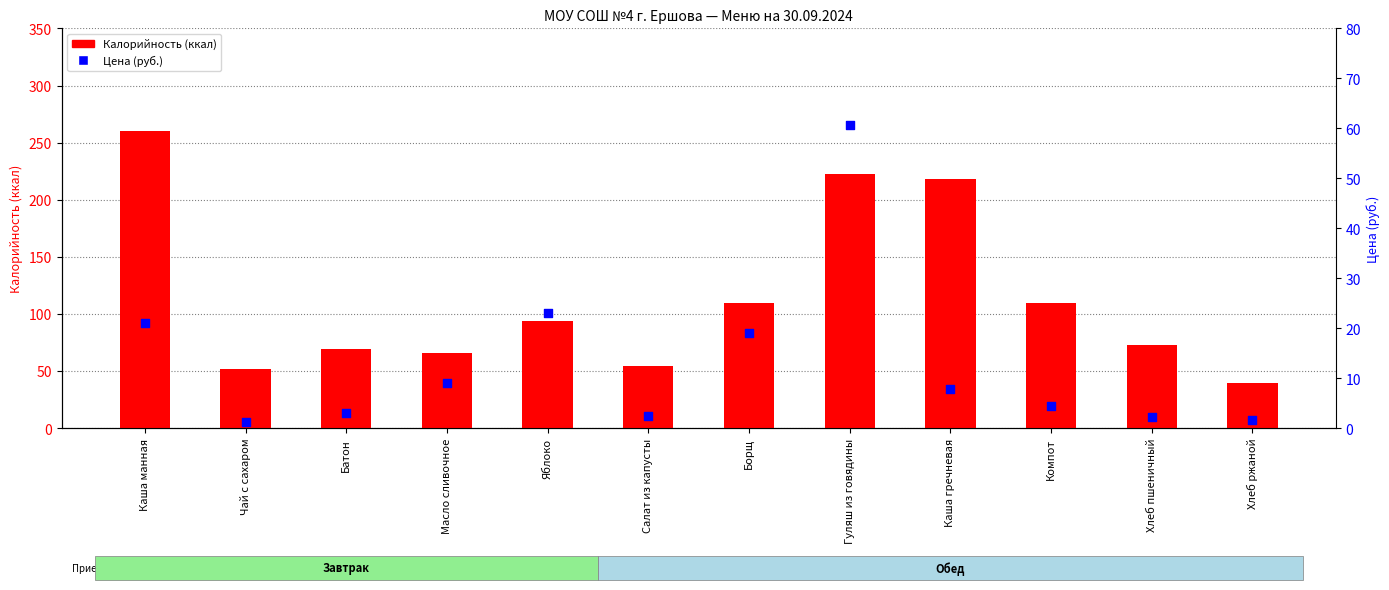

What are all the series names shown in the legend?

Калорийность, Цена